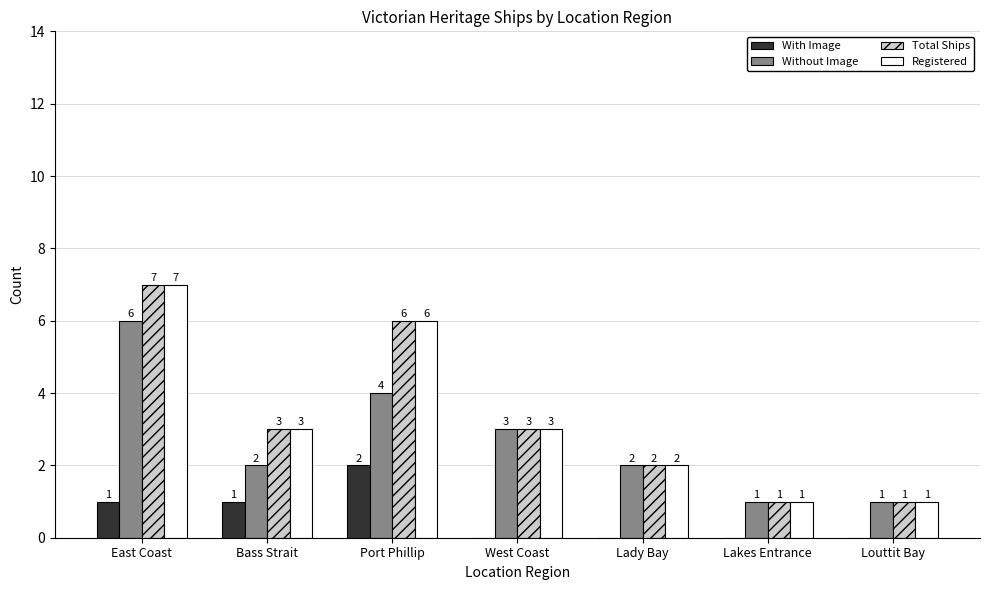

How many groups of bars are there?

7